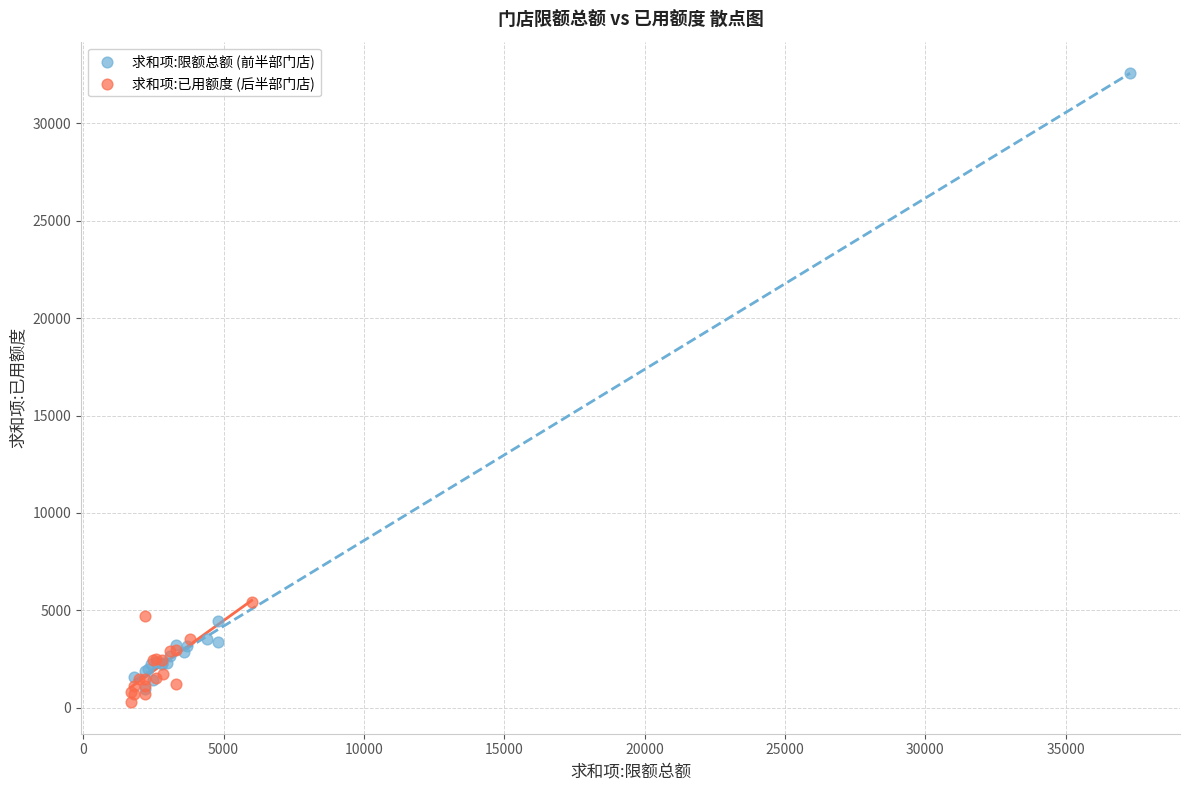

Which series contains the highest Y value?

求和项:限额总额 (前半部门店)